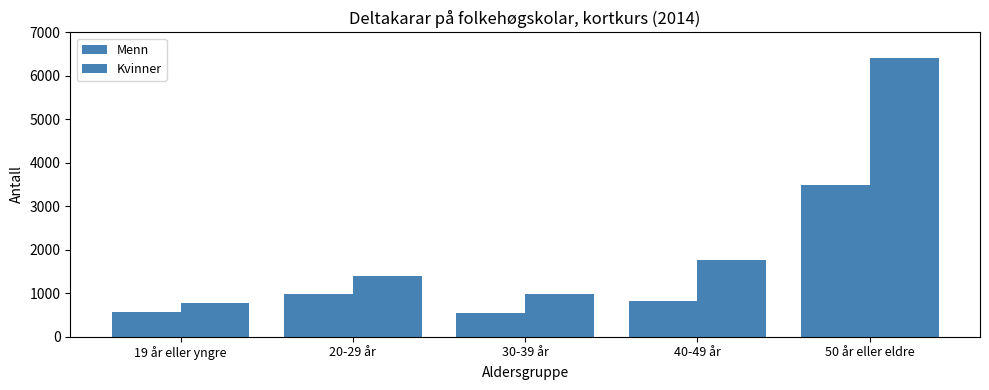

Which series has the largest total across all categories?

Kvinner